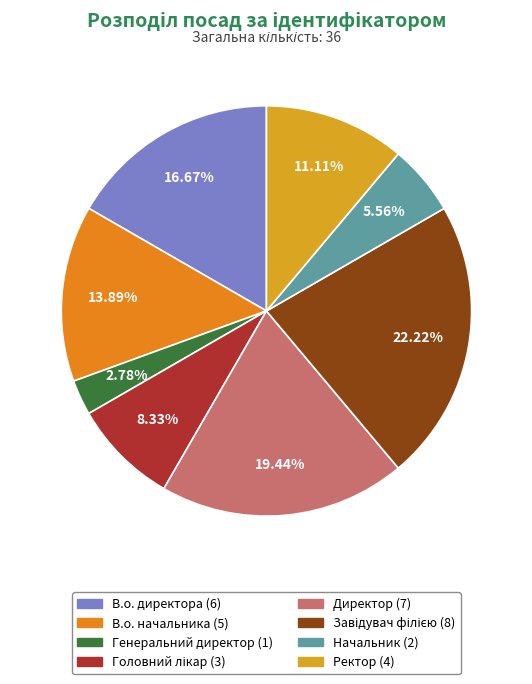

To the nearest percent, what is the difference between the В.о. директора and Завідувач філією slice percentages?

6%